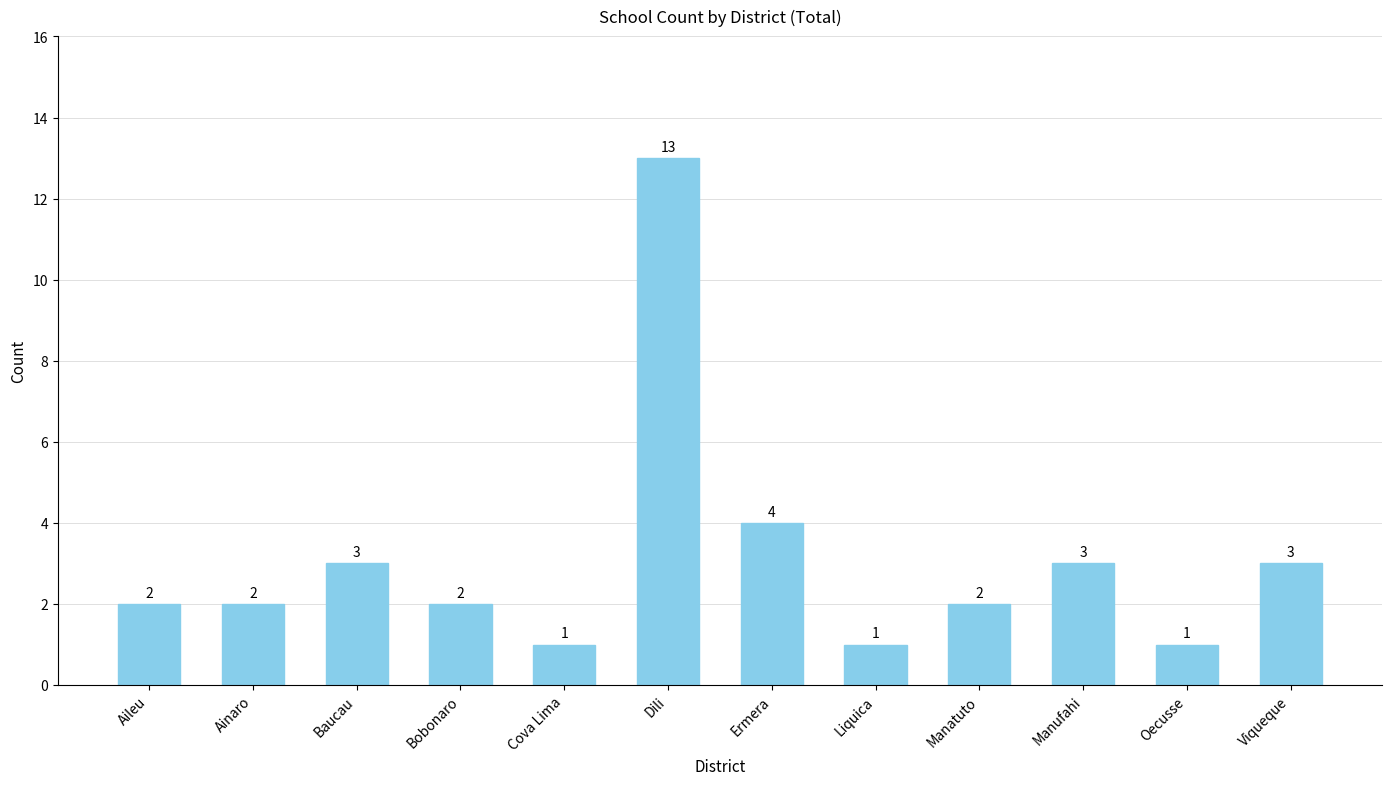

Approximately how many times larger is the value at Oecusse compared to Manatuto?

0.5